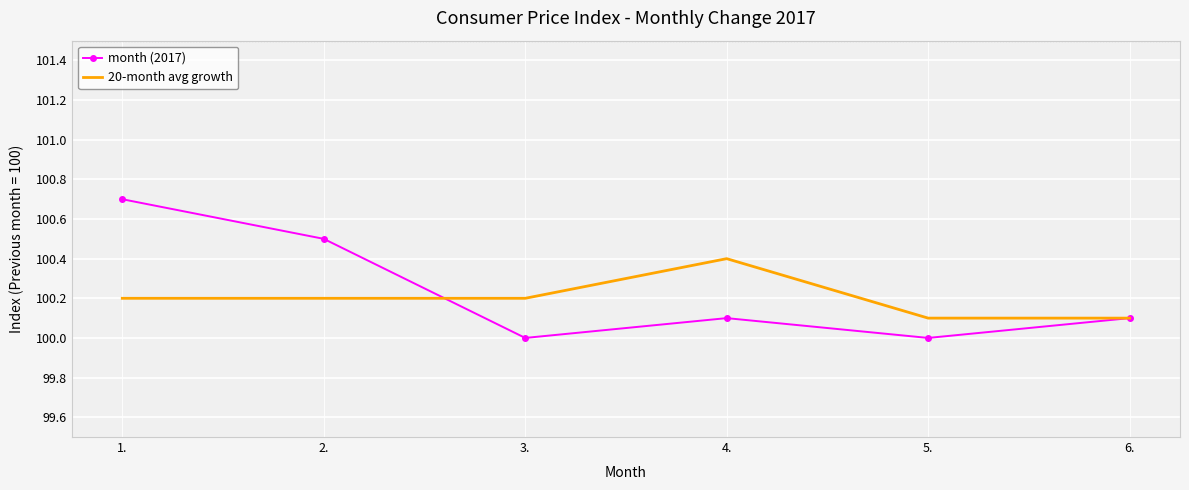

At how many categories does at least one series exceed 100?

6